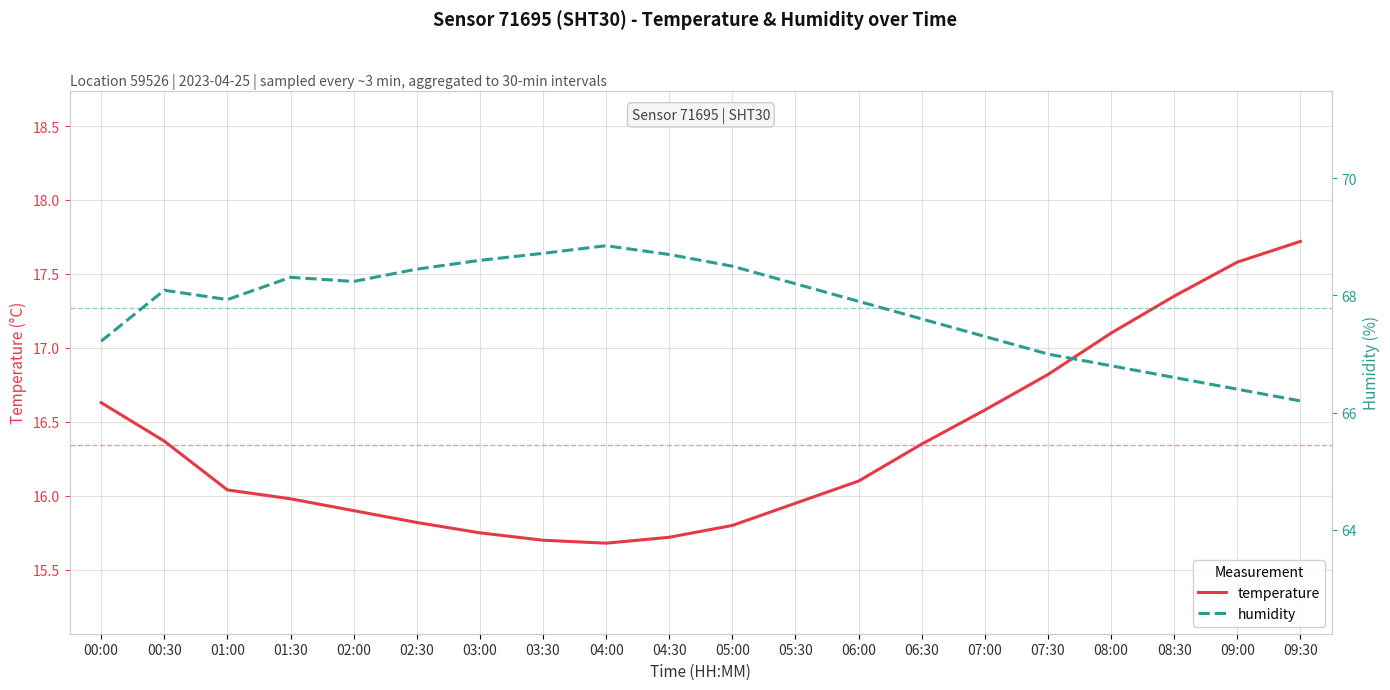

True or false: temperature and humidity intersect in this chart.

False